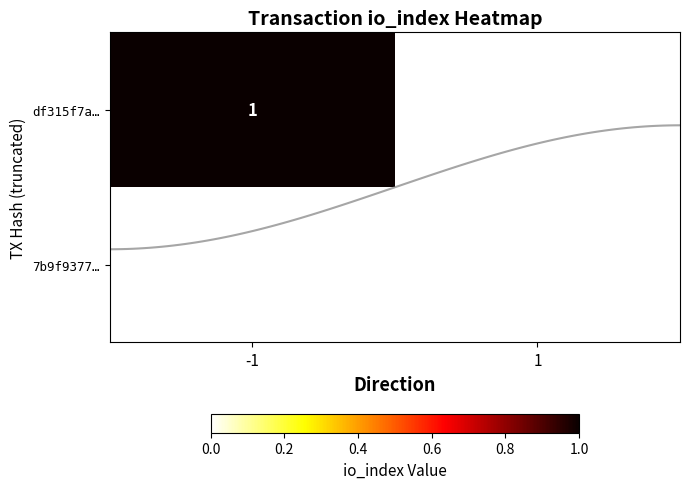

The value of 7b9f937735fe5501cff96633a576b391c41e243 at io_index is 0. True or false?

False